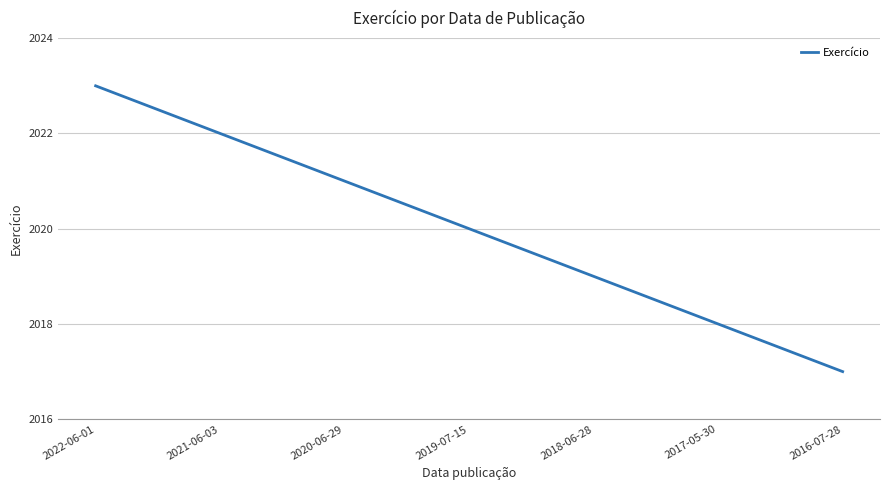

At which category does the chart reach its minimum across all series?

2016-07-28